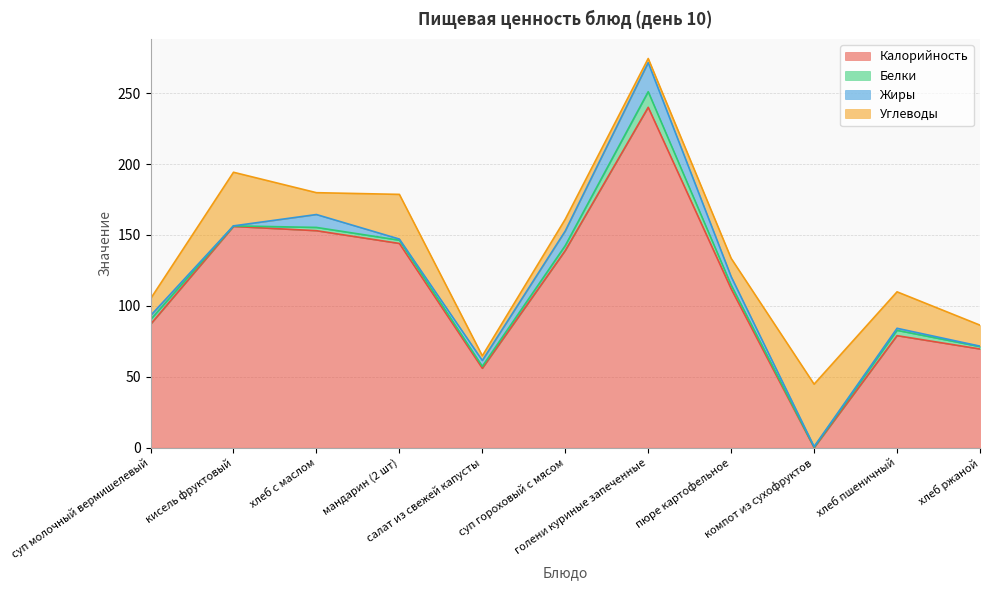

List the series in order of their peak value, lowest first.

Белки, Жиры, Углеводы, Калорийность